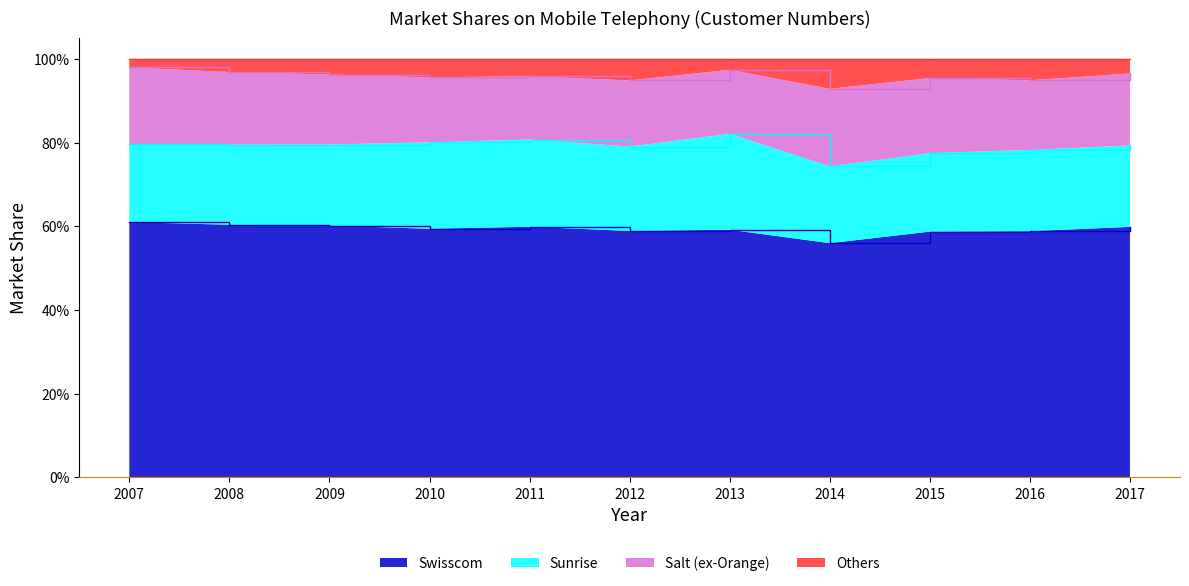

Does the chart have visible grid lines?

No